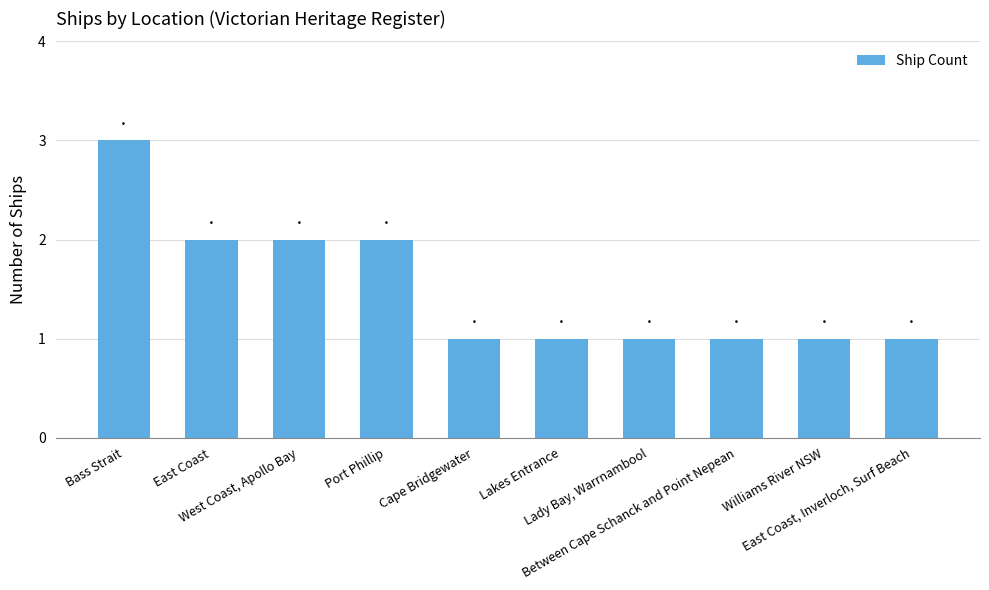

Between East Coast, Inverloch, Surf Beach and East Coast, which is larger?

East Coast